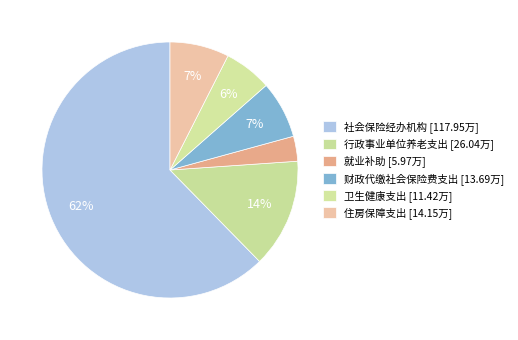

Does any single category account for the majority?

Yes